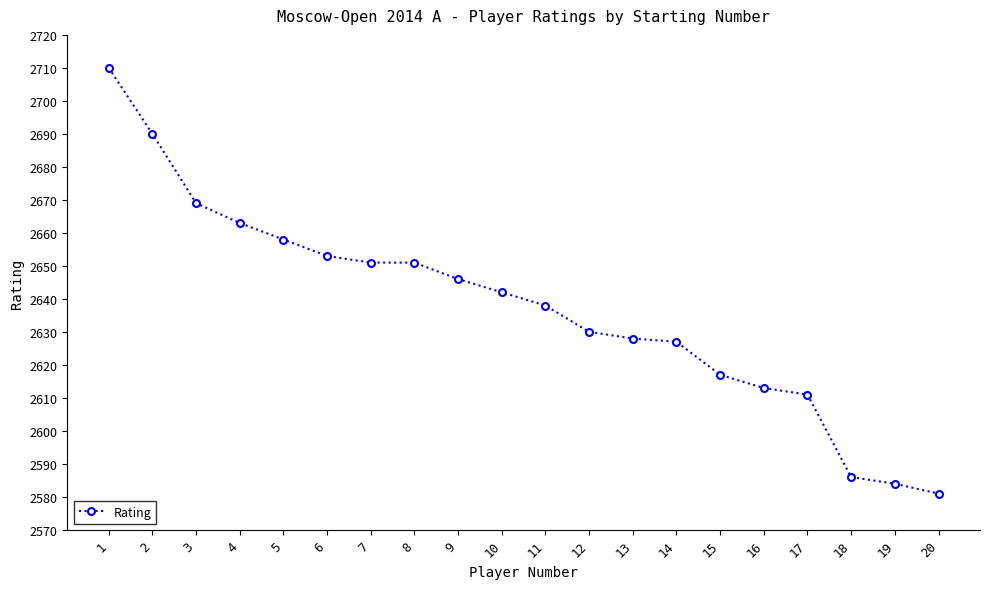

Reading left to right, what are all the values shown in this chart?

2710	2690	2669	2663	2658	2653	2651	2651	2646	2642	2638	2630	2628	2627	2617	2613	2611	2586	2584	2581